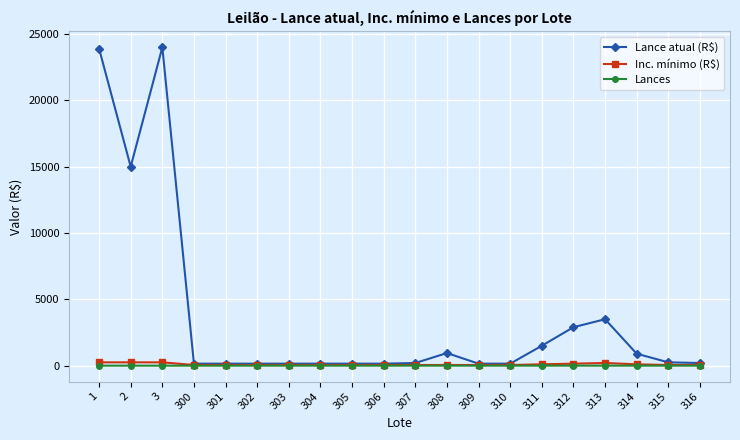

How many categories are shown in the chart?

20